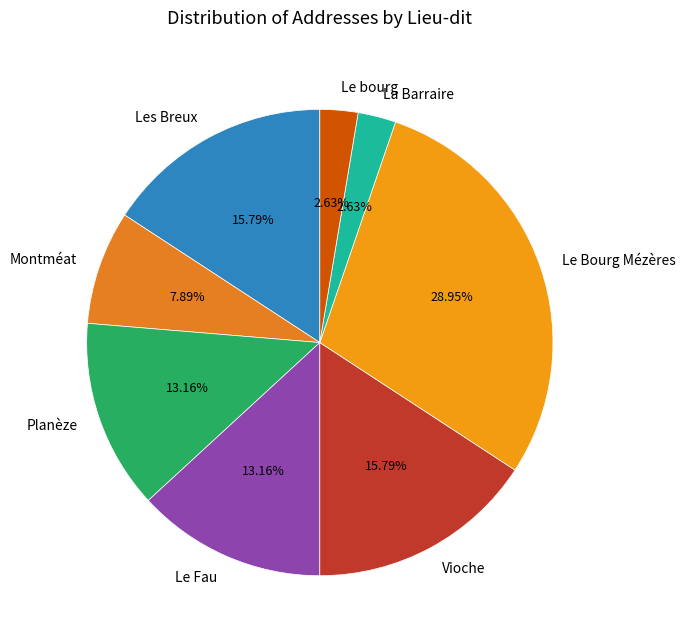

How many slices are in this pie chart?

8